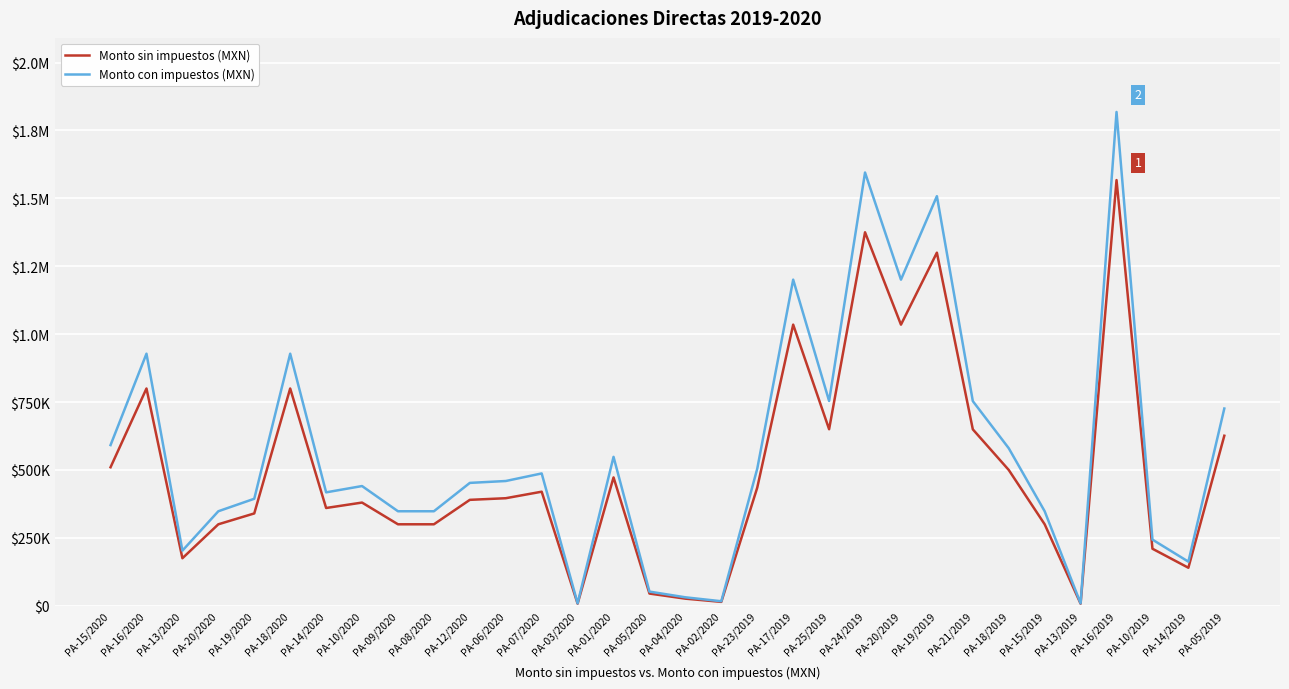

Is this an area chart (filled region under the line)?

No